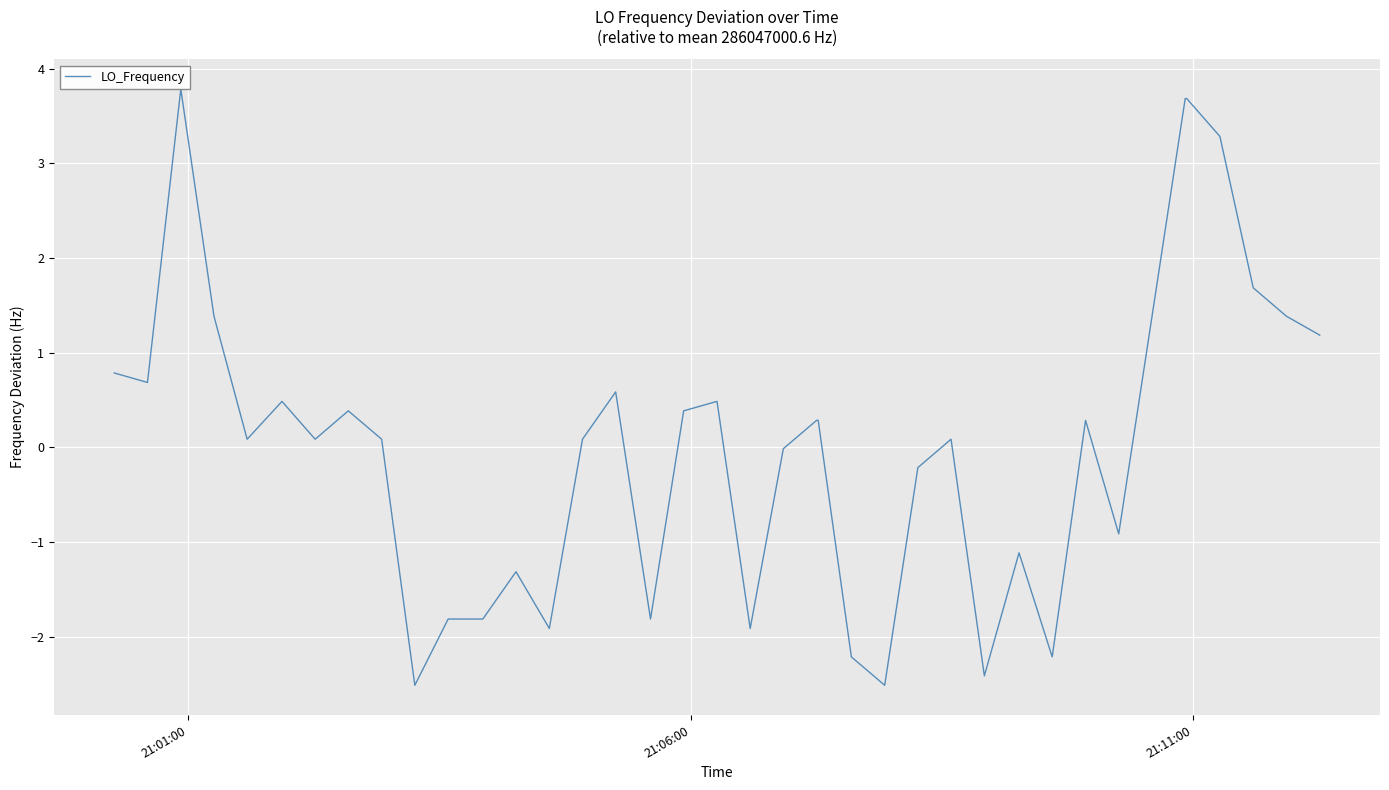

What is the minimum value shown in the chart?

-2.5